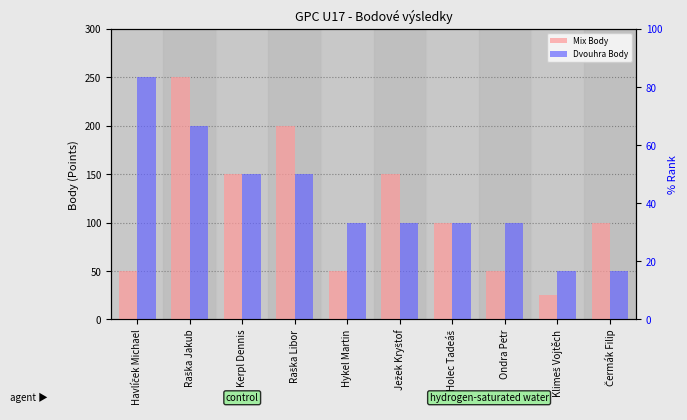

At which label is Dvouhra Body closest to 150?

Kerpl Dennis